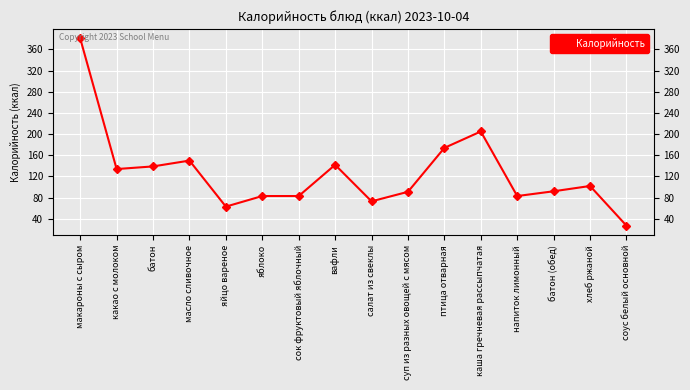

What is the label of the 15th point from the left?

хлеб ржаной